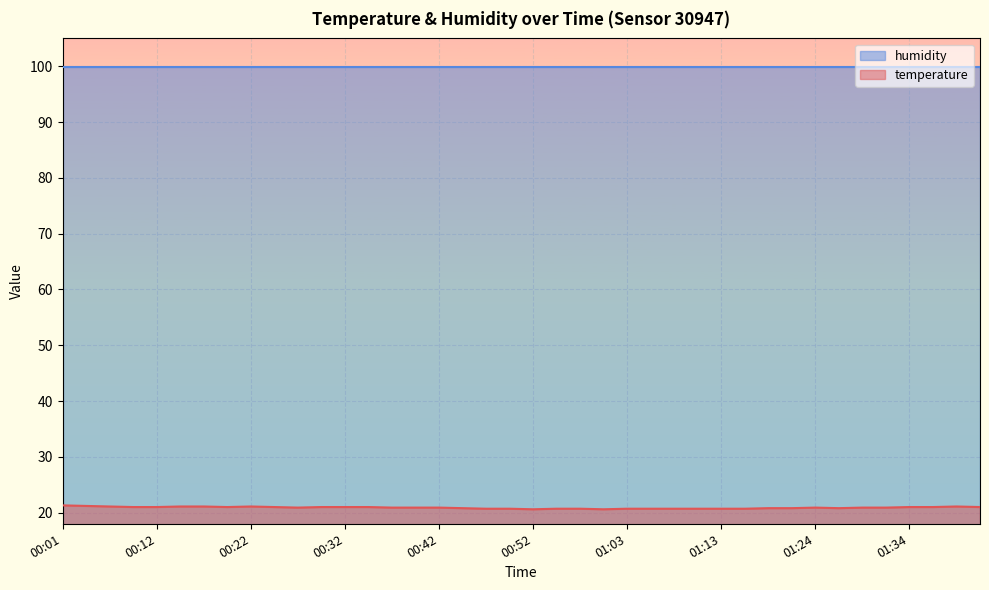

What is the approximate value at 00:04?

21.2